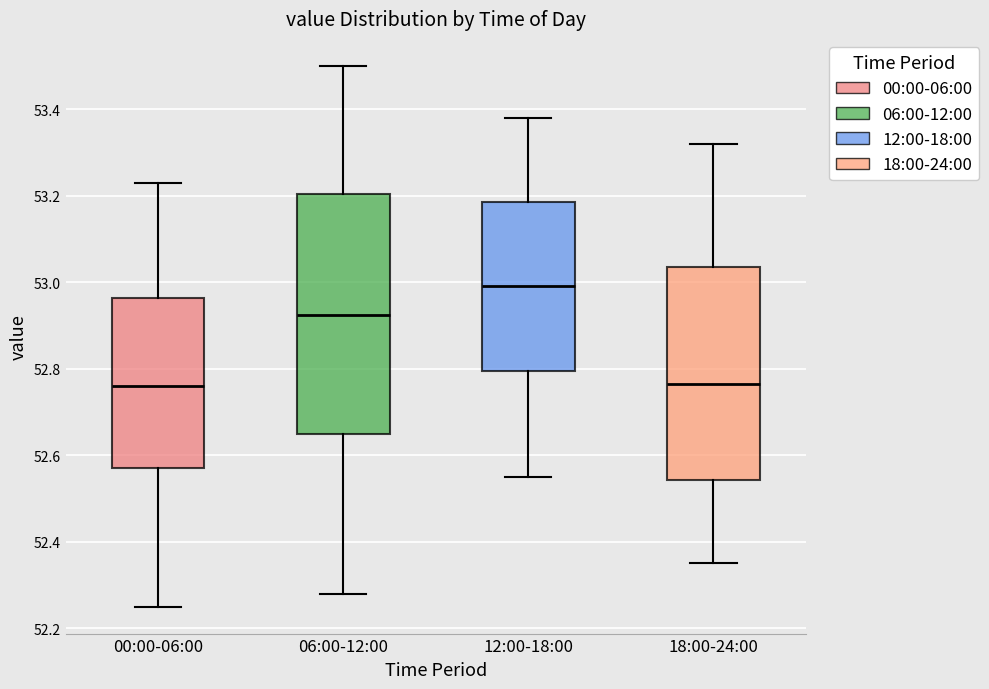

Where does the median line of the box for 12:00-18:00 sit on the y-axis? The values are not printed on the chart, so give them approximately, as read against the axis.

53.00